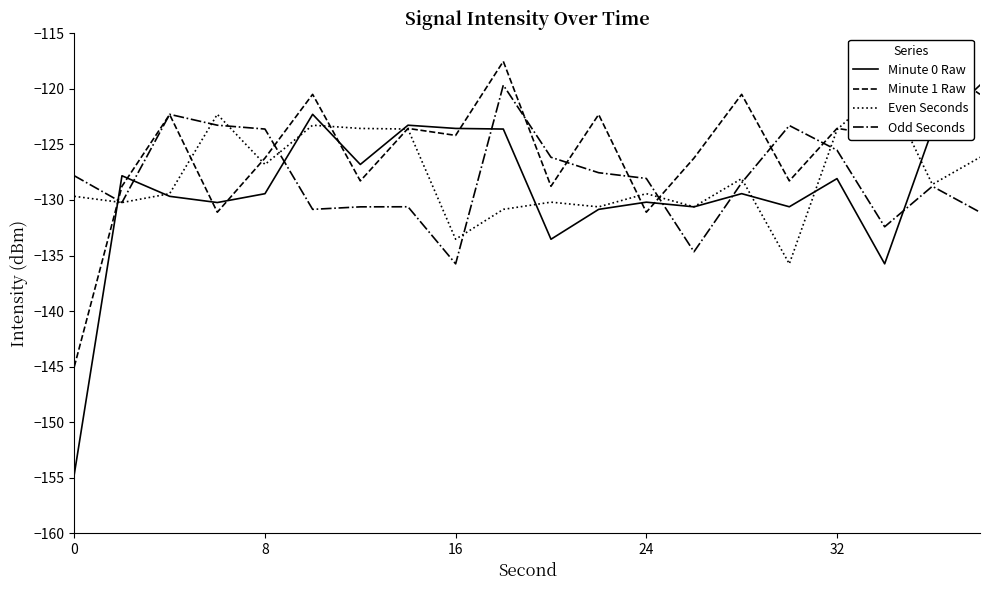

Is it true that Minute 0 Raw equals -130.2 at 24?

True